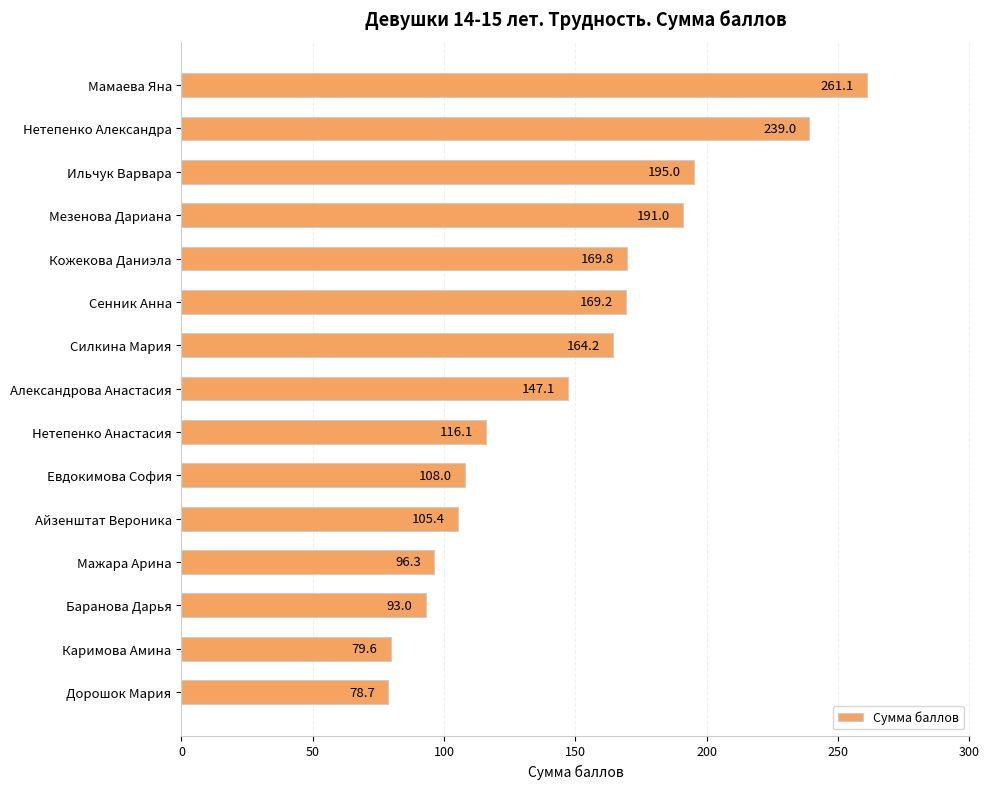

What is the change in value from Айзенштат Вероника to Мажара Арина?

-9.1